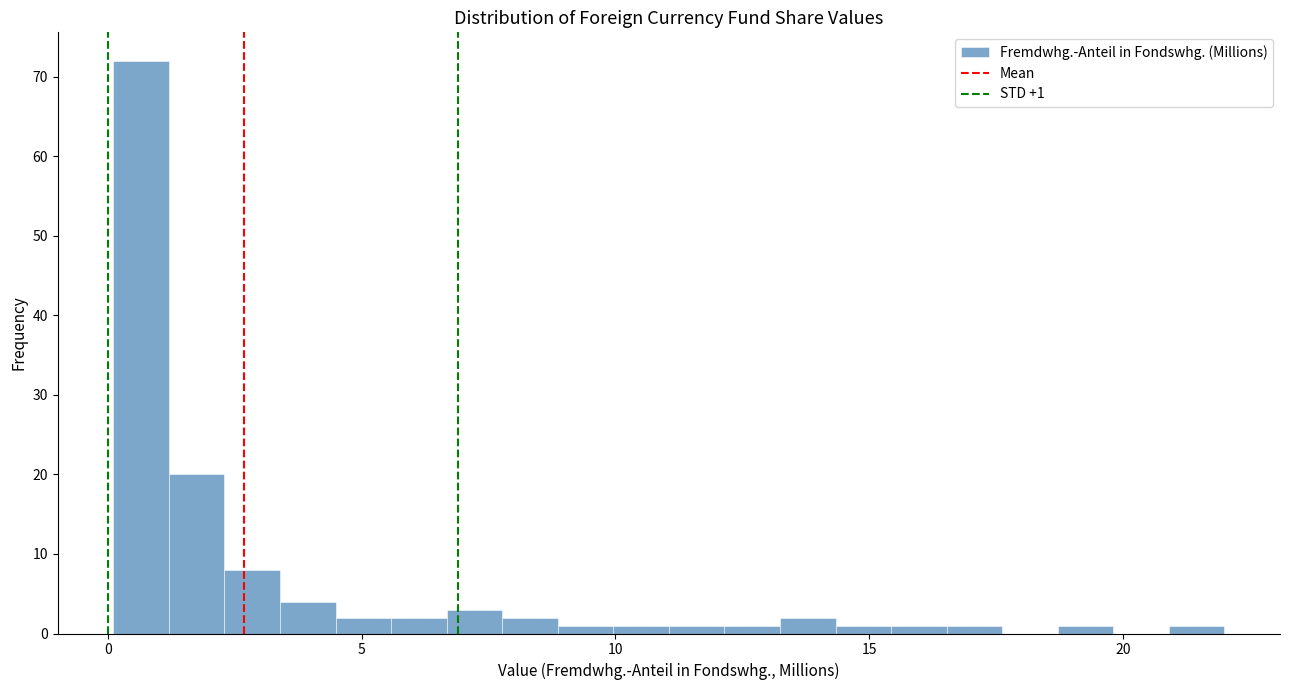

Read against the x-axis, roughly where is the centre of the tallest bar?

0.5